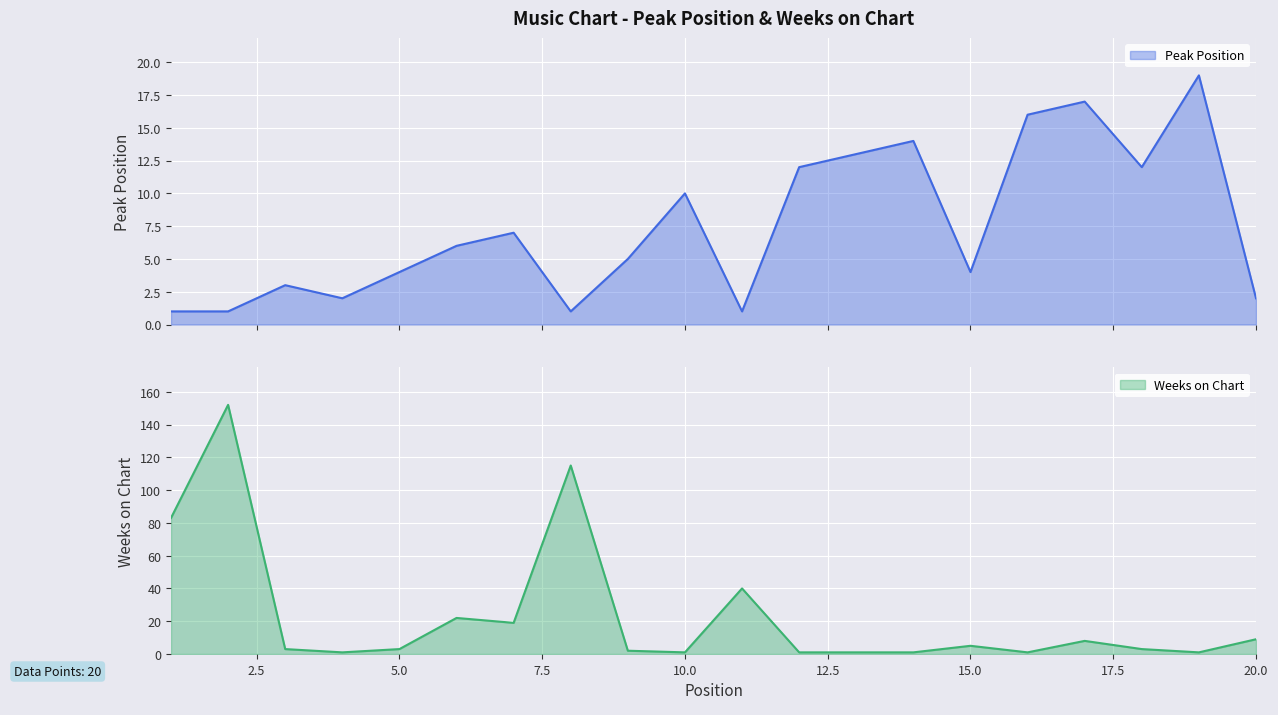

At how many categories does at least one series exceed 32?

4